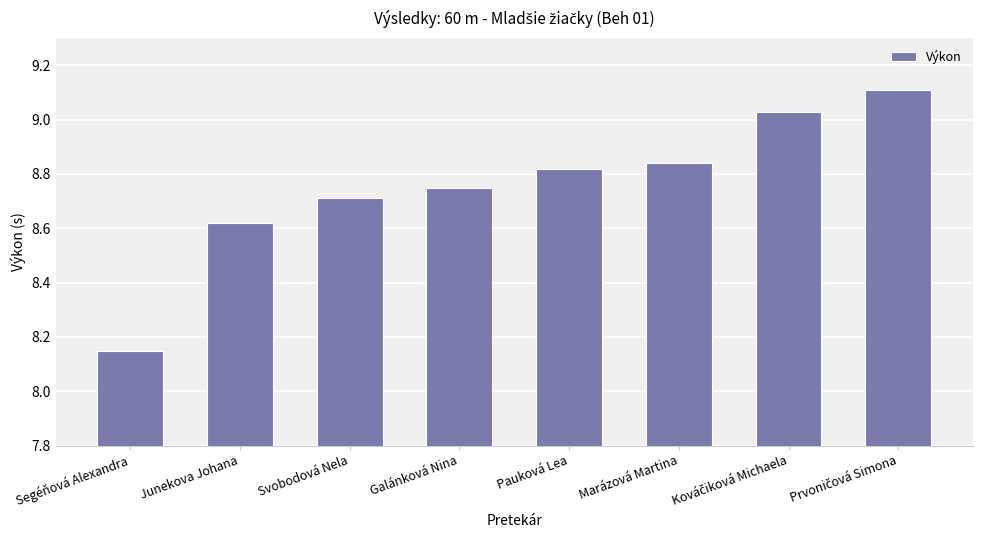

What is the sum of all values?

70.0